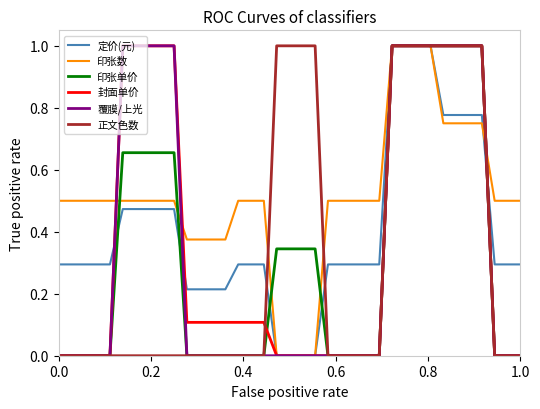

Which series has the largest total across all categories?

印张数